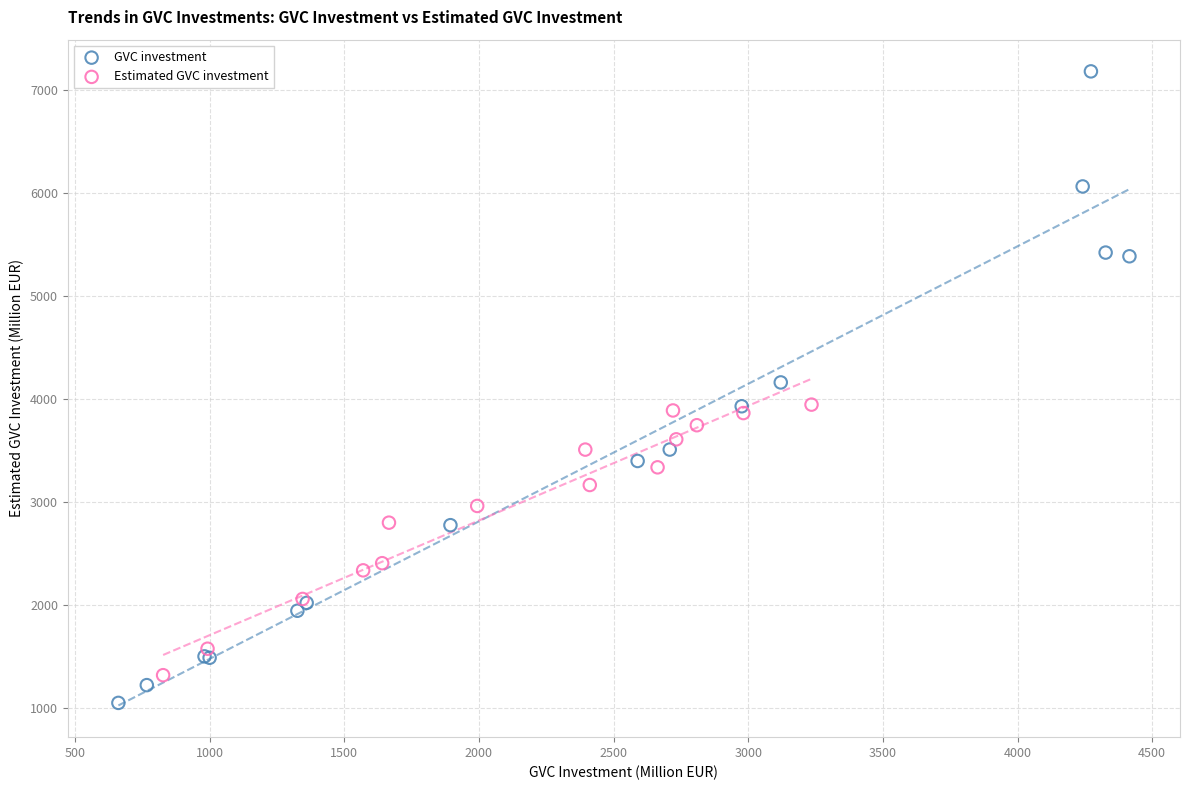

Which series has the largest Y range (max minus min)?

GVC investment